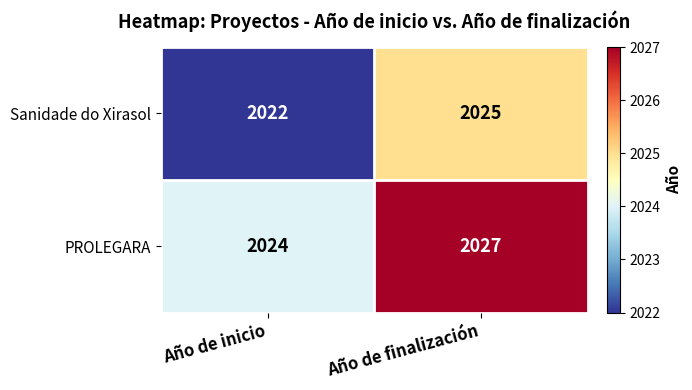

What is the difference between the maximum and minimum values in the Sanidade do Xirasol series?

3